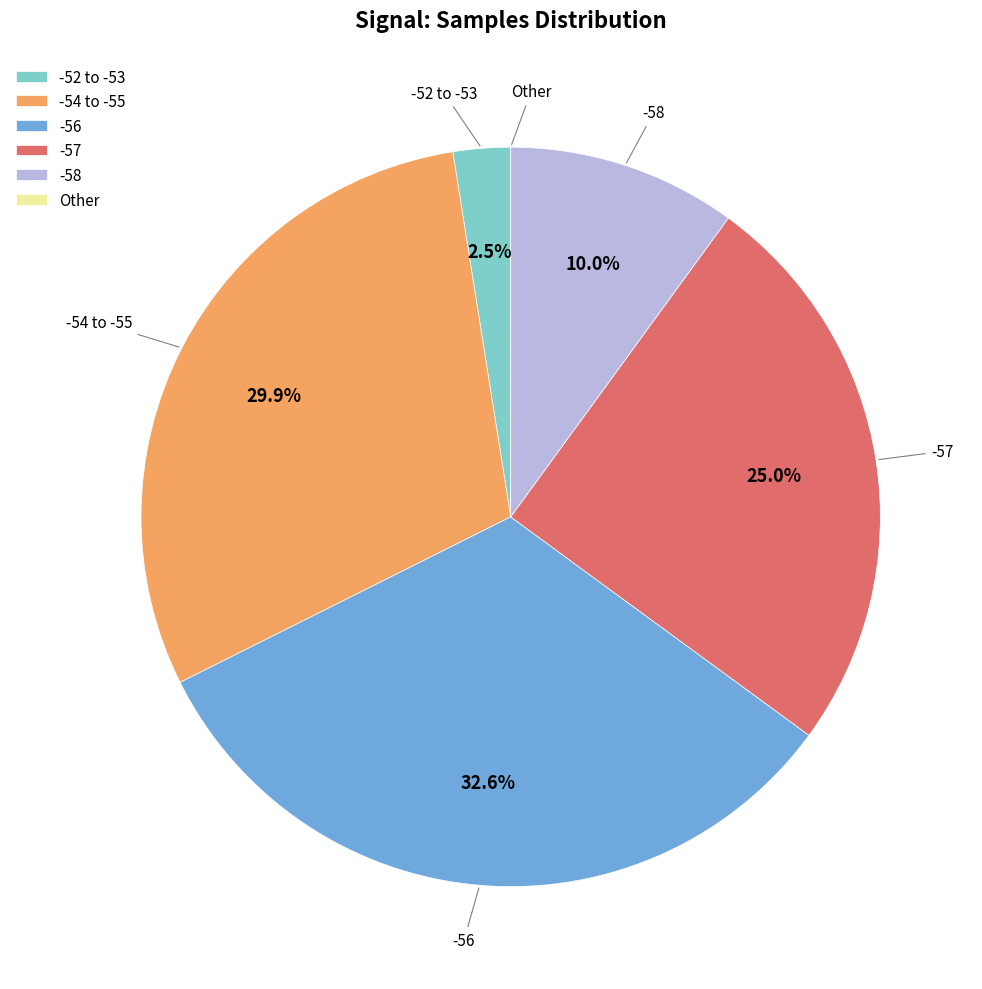

Does any single category account for the majority?

No